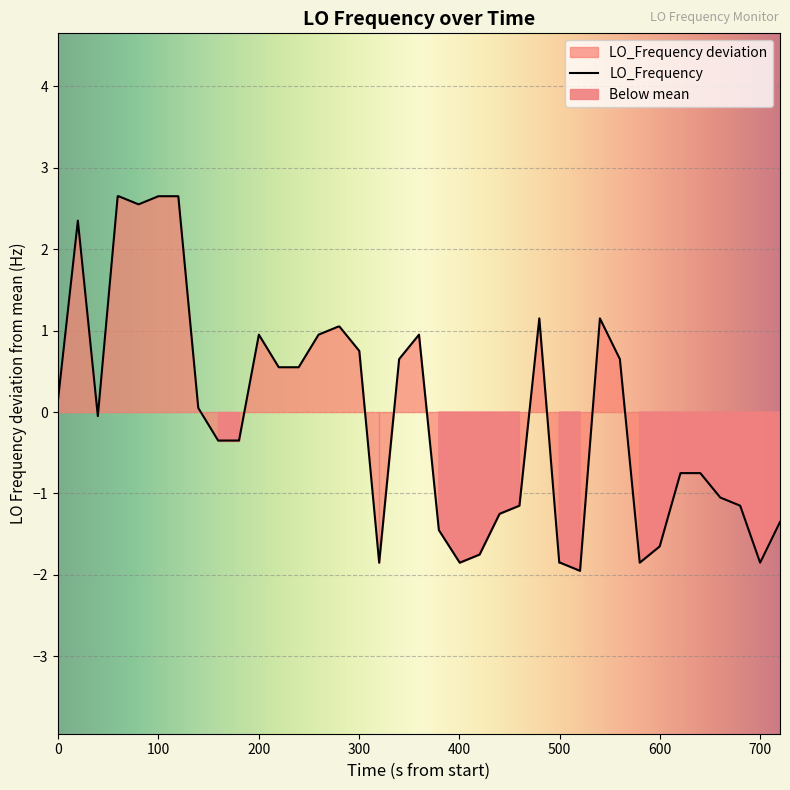

What is the maximum value for LO_Frequency?

2.7